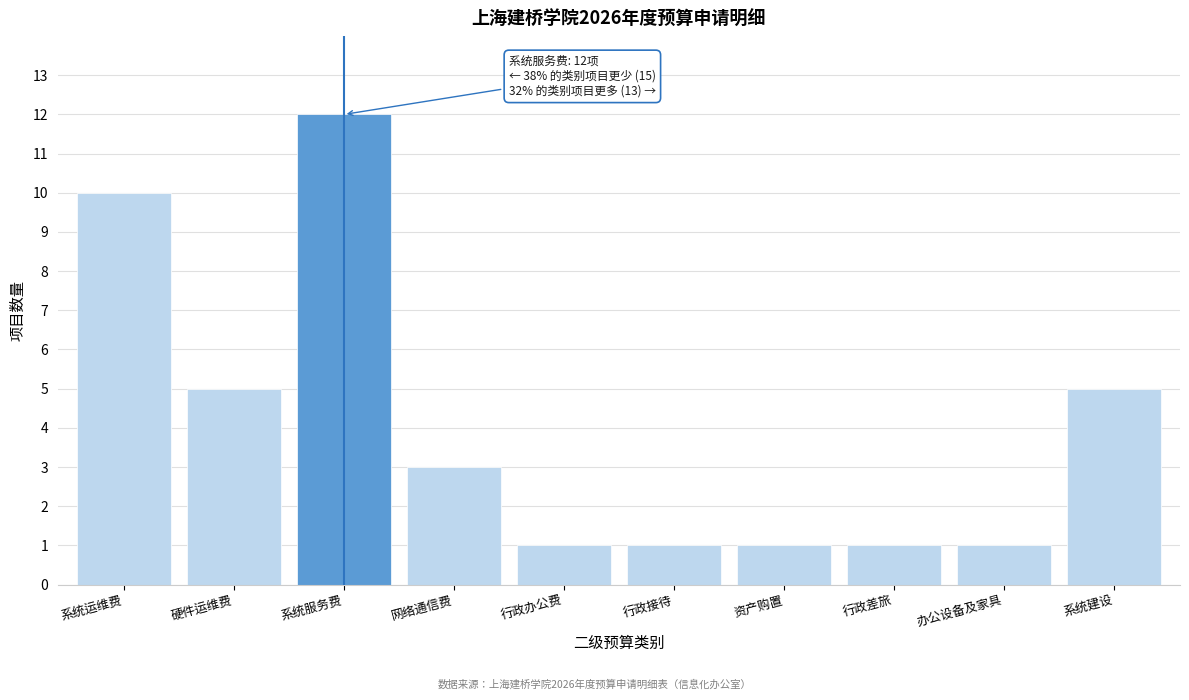

Reading right to left, extract all data points from this chart.

5	1	1	1	1	1	3	12	5	10